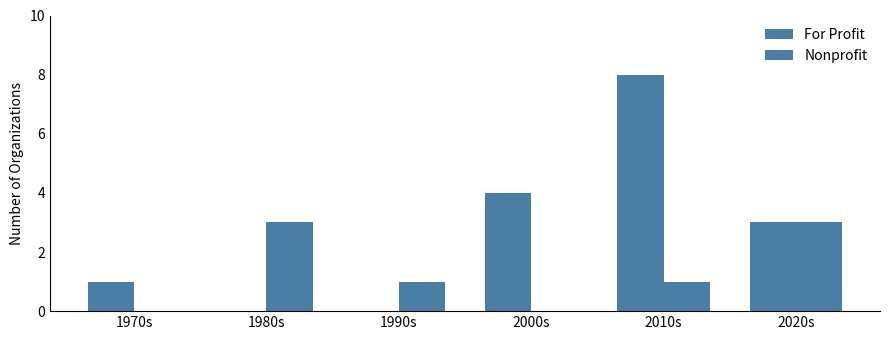

Where is For Profit nearest to the value 4?

2000s